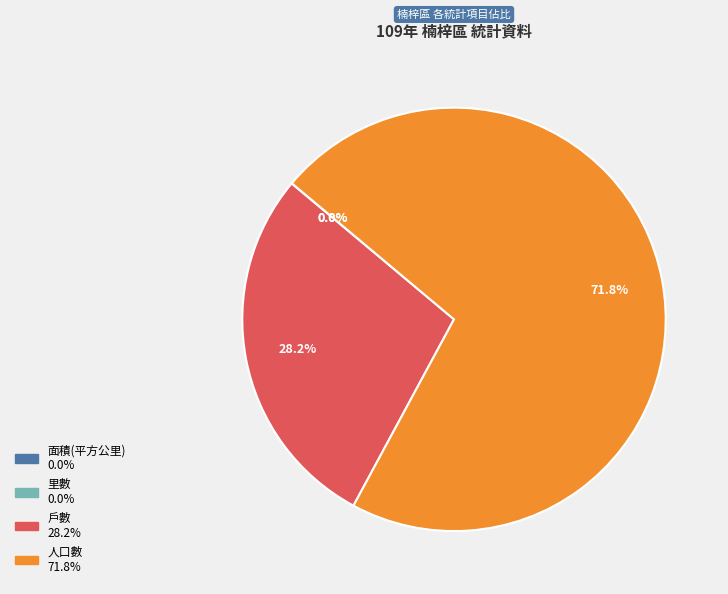

How much of the chart is everything except 人口數?

28.2%